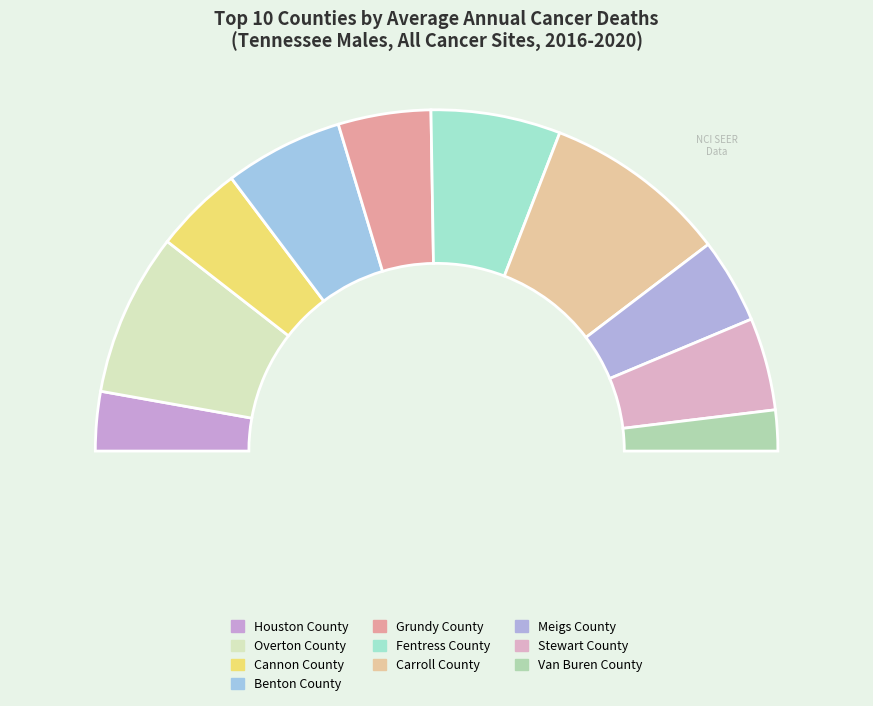

How many segments does this pie chart have?

10